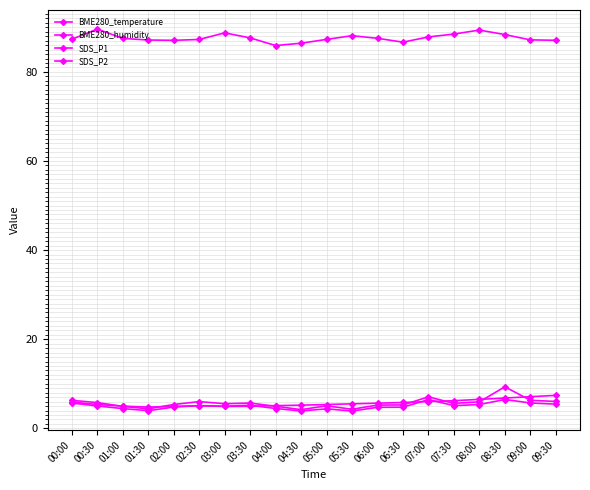

Which category has the highest value in the SDS_P2 series?

08:30